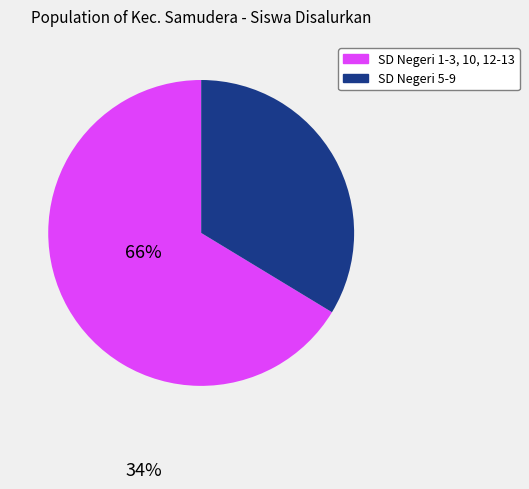

Does any single category account for the majority?

Yes